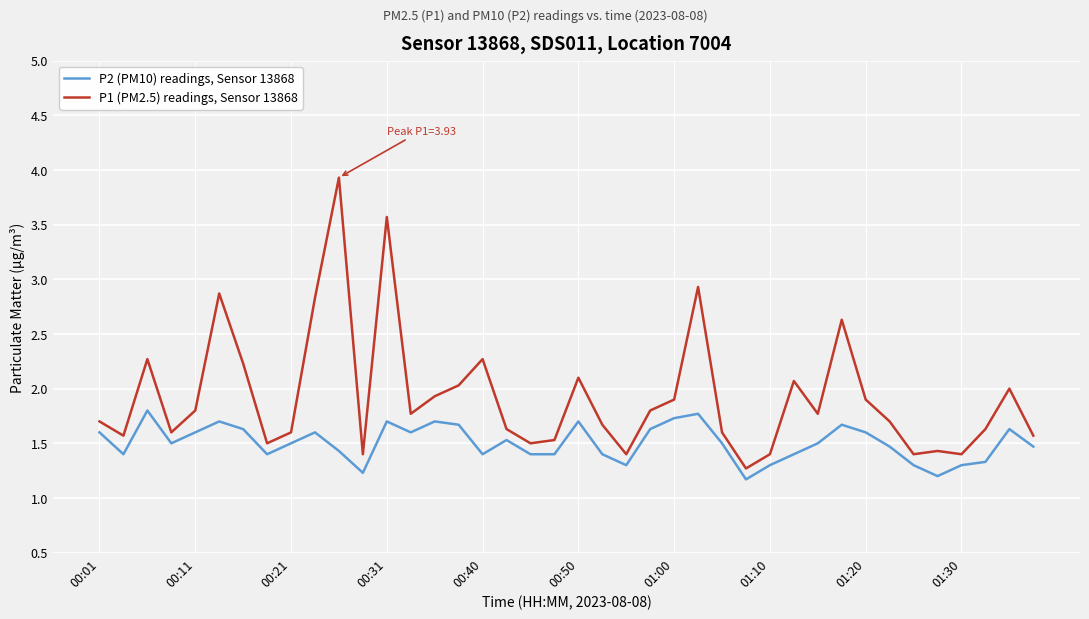

What is the difference between the maximum and minimum values in the P1 (PM2.5) readings, Sensor 13868 series?

2.7